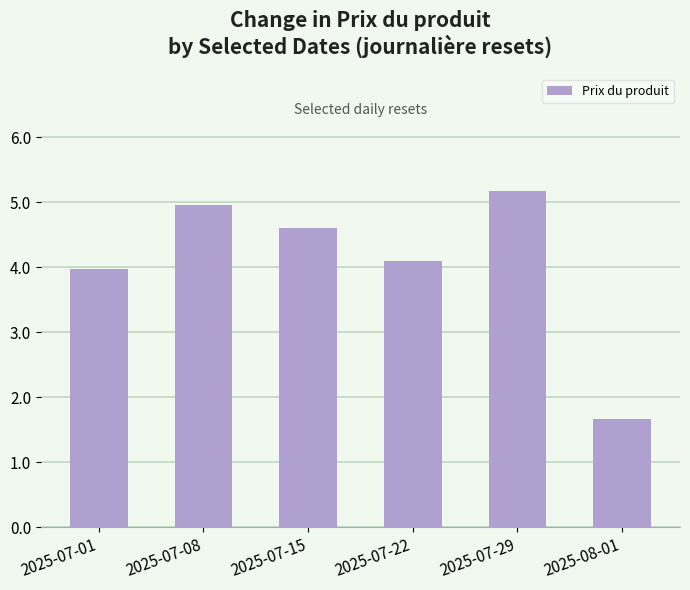

Reading left to right, what are all the values shown in this chart?

2025-07-01=4.0	2025-07-08=5.0	2025-07-15=4.6	2025-07-22=4.1	2025-07-29=5.2	2025-08-01=1.7